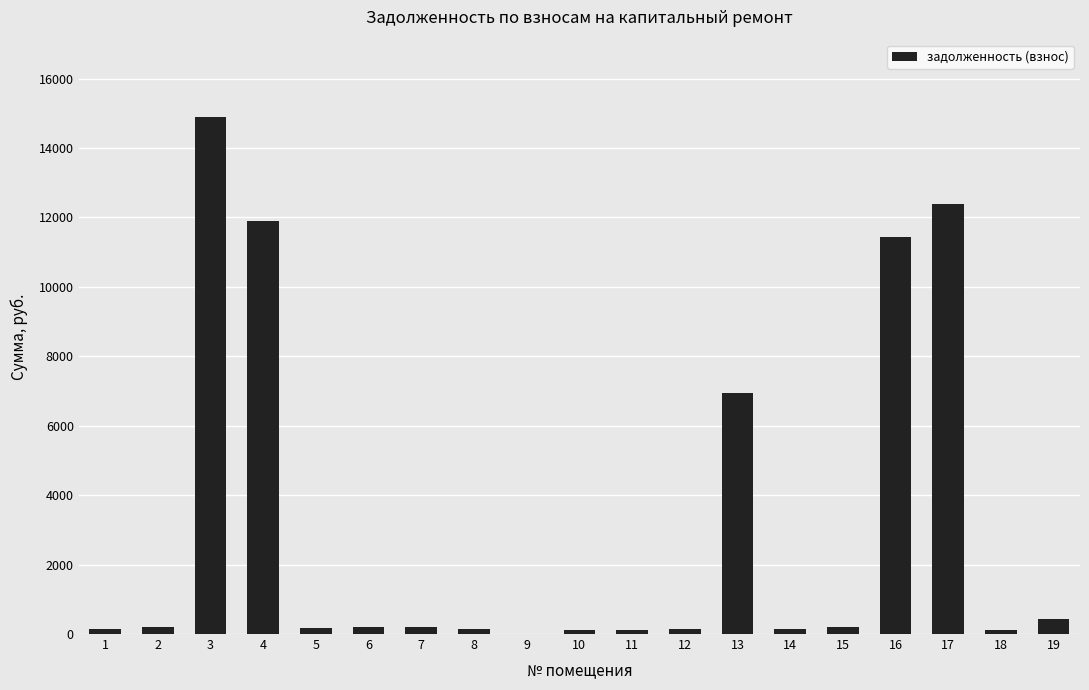

Where does the data first go above 188?

2